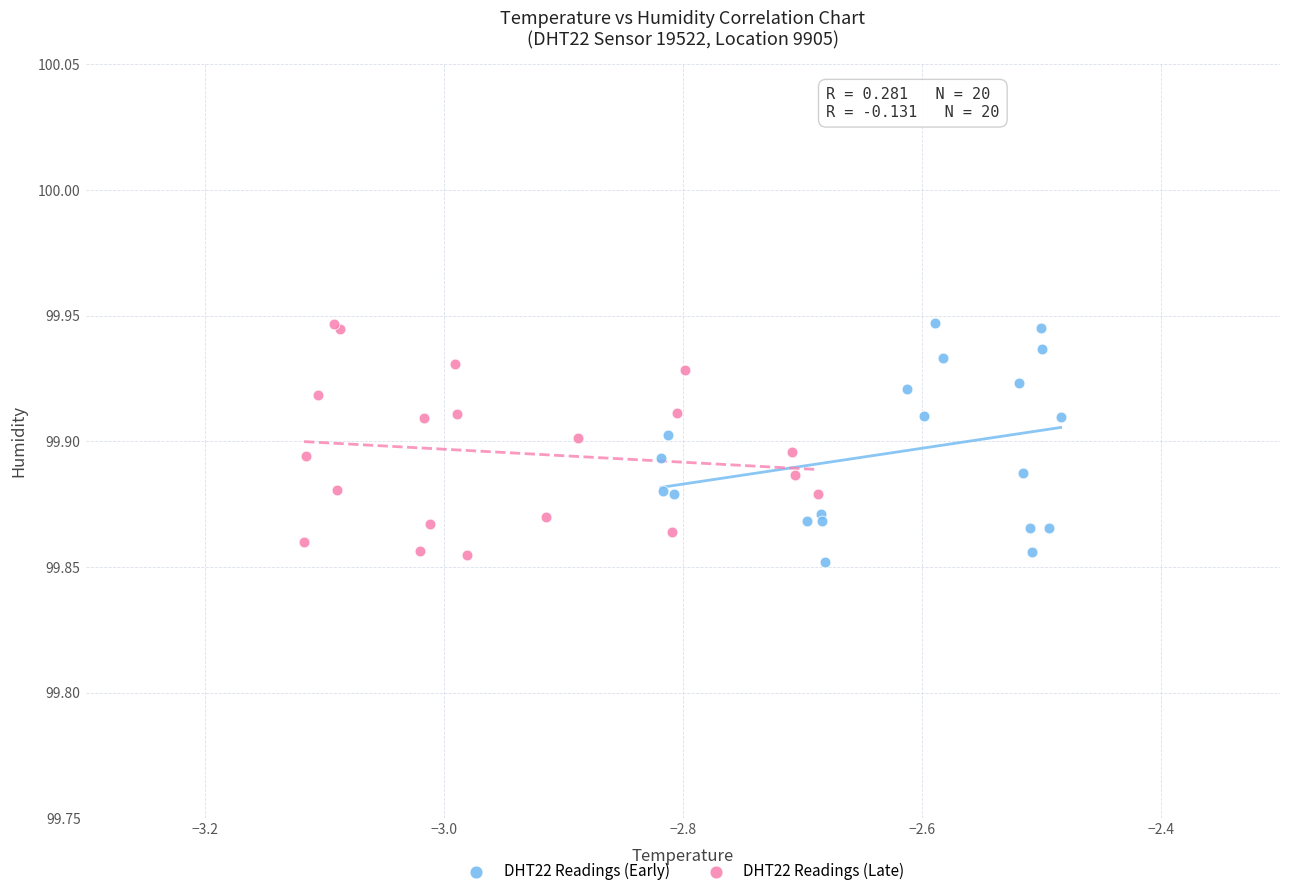

Which series contains the lowest Y value?

DHT22 Readings (Early)